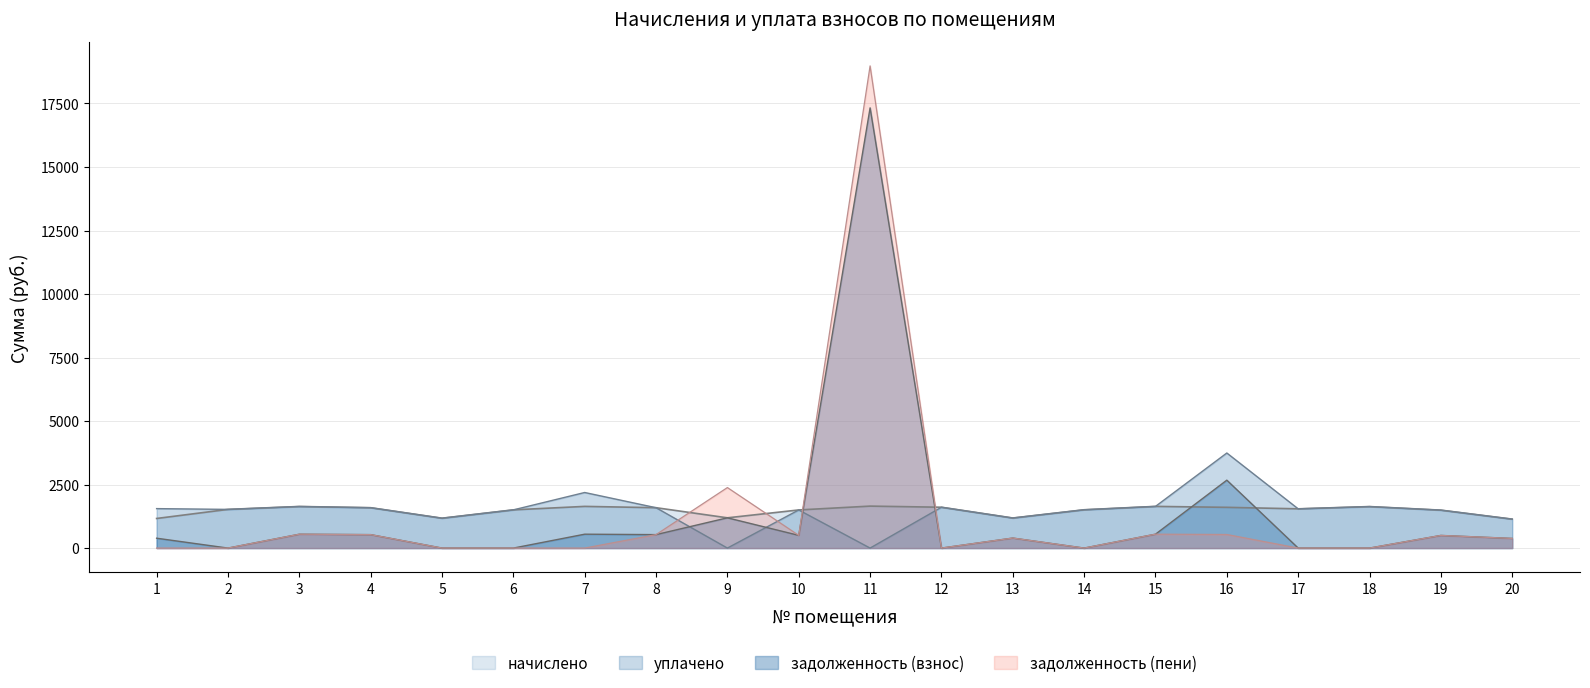

Where do задолженность (взнос) and начислено first cross each other?

10 and 11